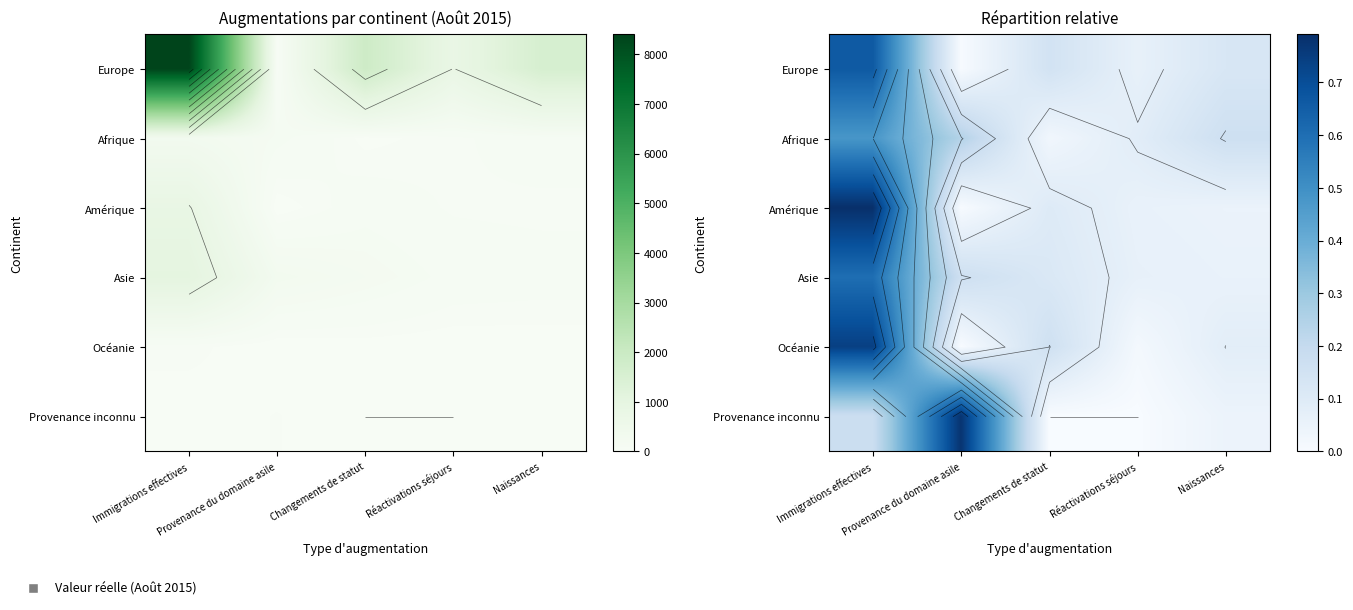

What is the total value across all series at Provenance du domaine asile?

1.2